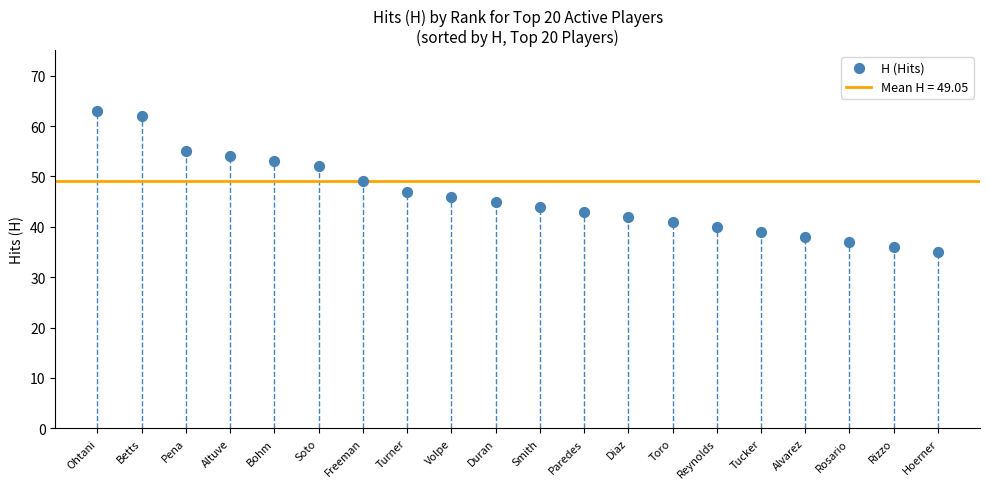

What is the range of Y values (max minus min)?

28